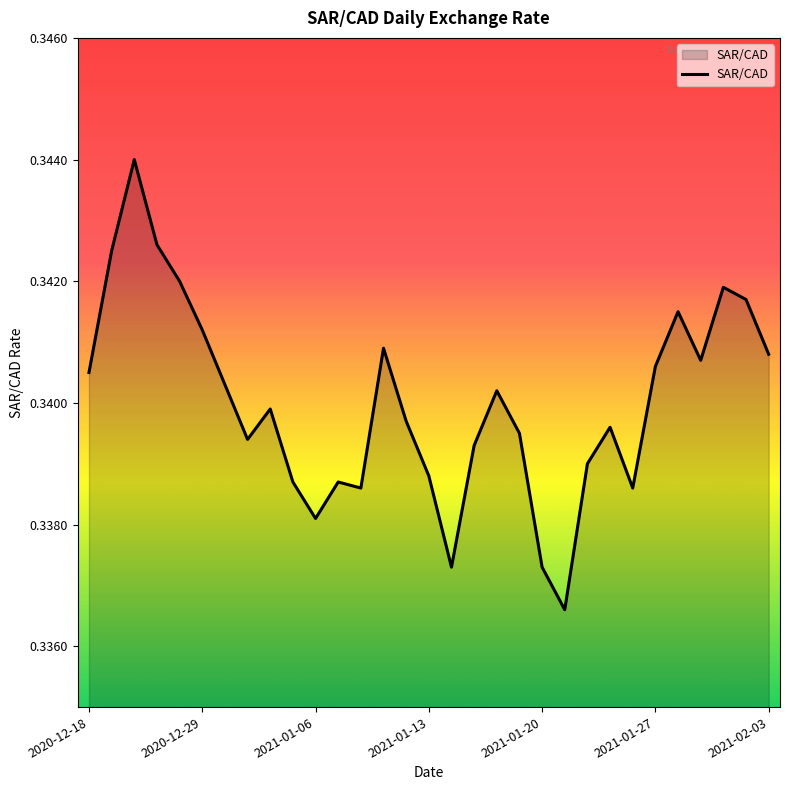

Is this an area chart (filled region under the line)?

Yes